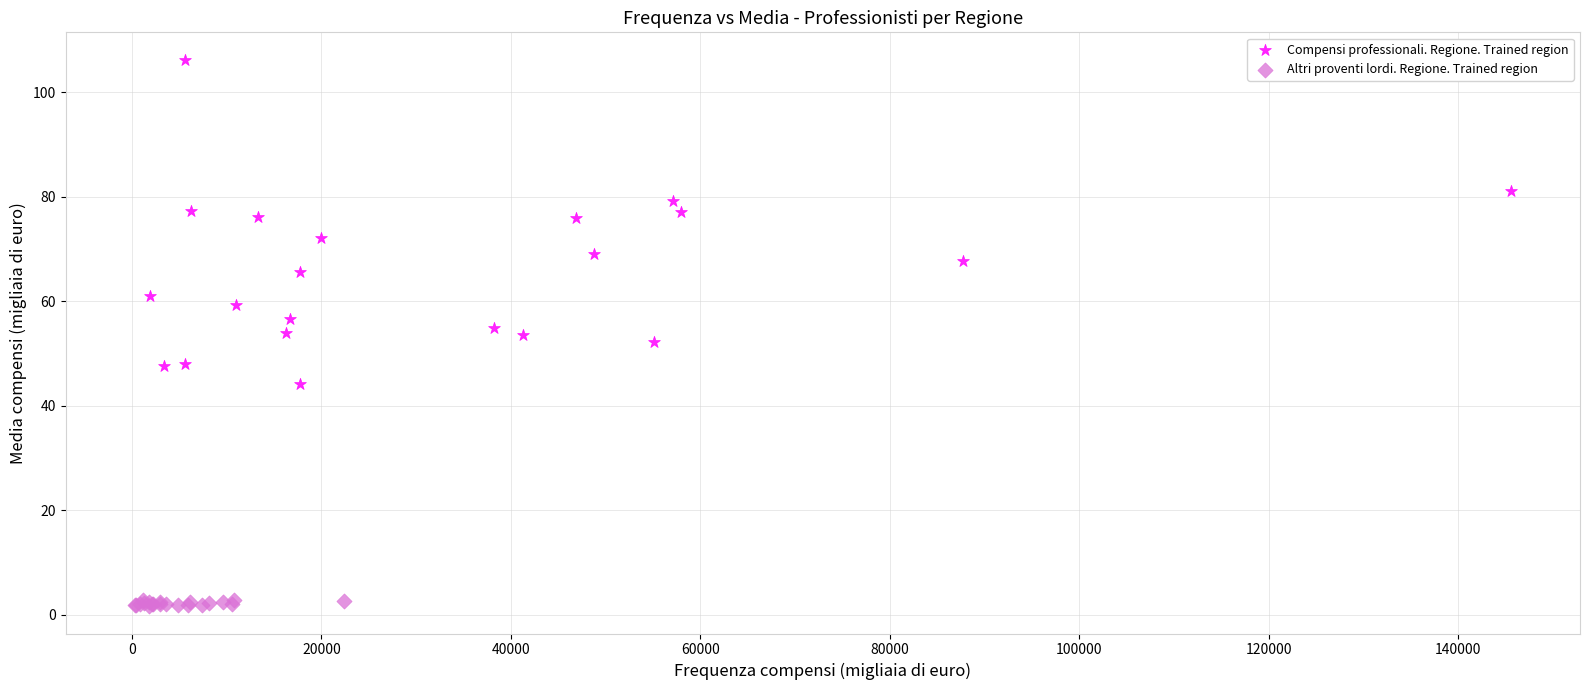

Which series contains the lowest Y value?

Altri proventi lordi. Regione. Trained region